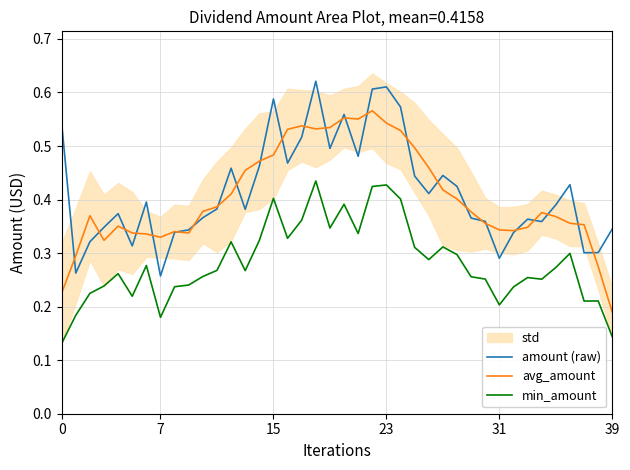

Reading right to left, what are all the values shown in this chart?

amount (raw): 0.3	0.3	0.3	0.4	0.4	0.4	0.4	0.3	0.3	0.4	0.4	0.4	0.4	0.4	0.4	0.6	0.6	0.6	0.5	0.6	0.5	0.6	0.5	0.5	0.6	0.5	0.4	0.5	0.4	0.4	0.3	0.3	0.3	0.4	0.3	0.4	0.3	0.3	0.3	0.5
avg_amount: 0.2	0.3	0.4	0.4	0.4	0.4	0.3	0.3	0.3	0.4	0.4	0.4	0.4	0.5	0.5	0.5	0.5	0.6	0.6	0.6	0.5	0.5	0.5	0.5	0.5	0.5	0.5	0.4	0.4	0.4	0.3	0.3	0.3	0.3	0.3	0.4	0.3	0.4	0.3	0.2
min_amount: 0.1	0.2	0.2	0.3	0.3	0.3	0.3	0.2	0.2	0.3	0.3	0.3	0.3	0.3	0.3	0.4	0.4	0.4	0.3	0.4	0.3	0.4	0.4	0.3	0.4	0.3	0.3	0.3	0.3	0.3	0.2	0.2	0.2	0.3	0.2	0.3	0.2	0.2	0.2	0.1